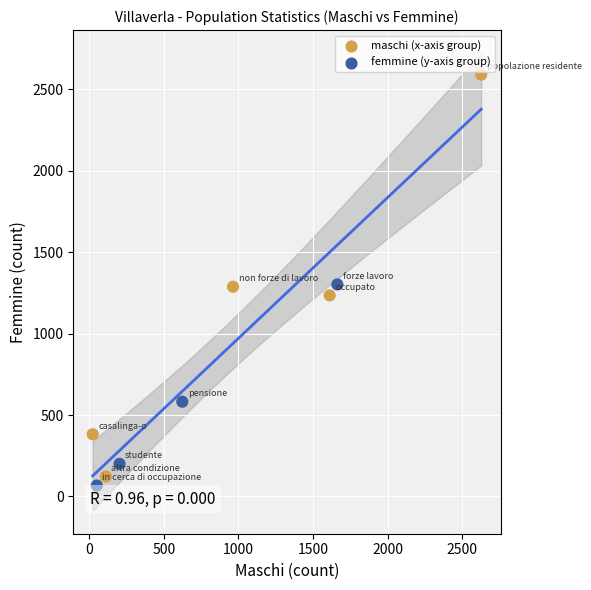

What is the range of X values (max minus min)?

2602.2